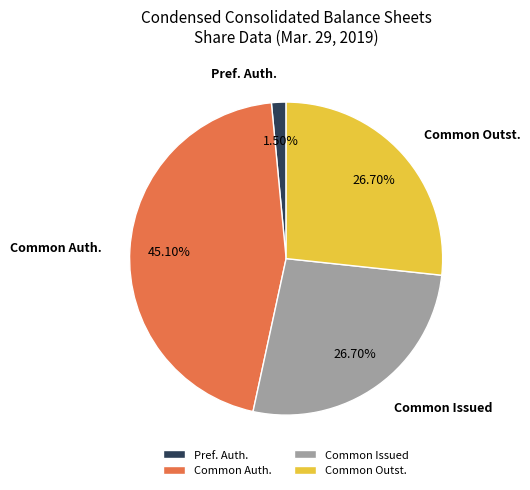

What is the ratio of the value at Common Issued to the value at Common Outst.?

1.0